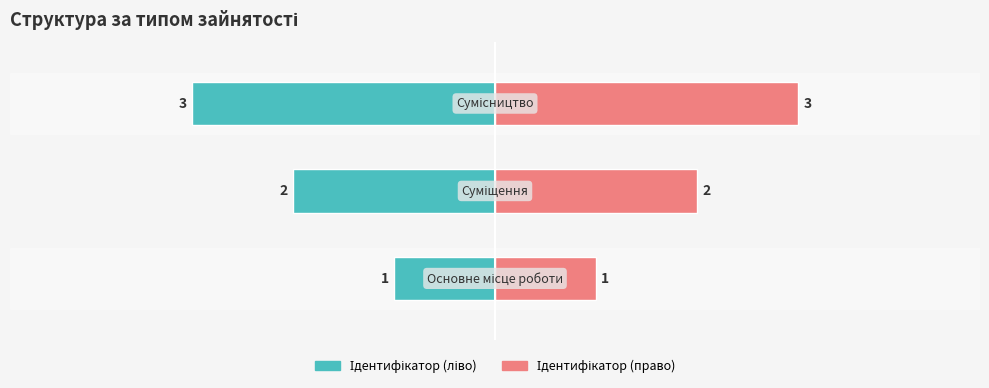

How many groups of bars are there?

3